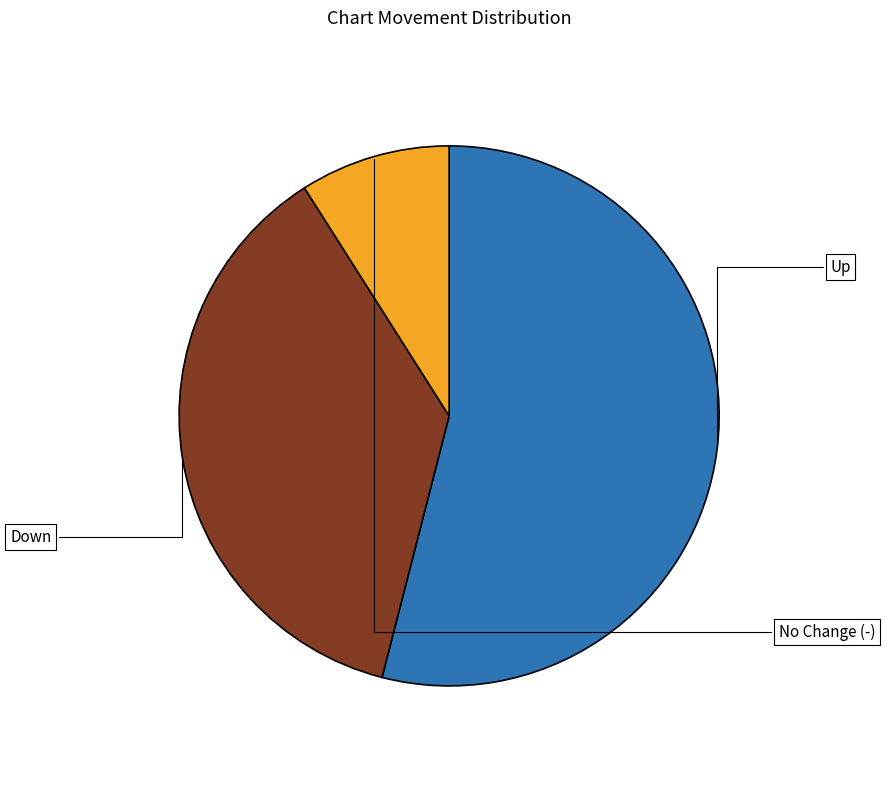

Is there a majority slice in this chart?

Yes